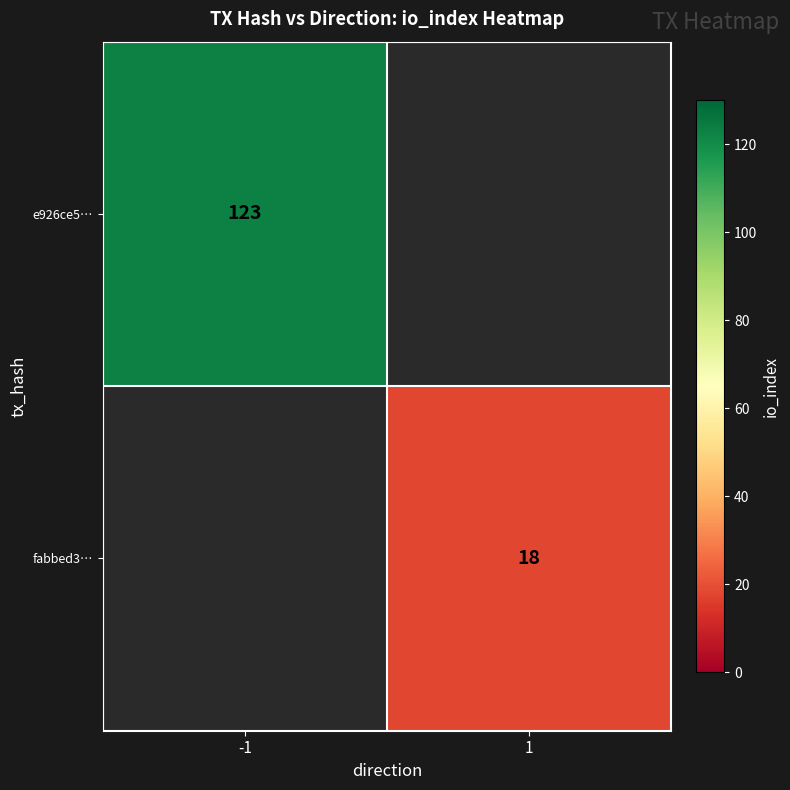

True or false: e926ce5… has a value of 196 at -1.

False